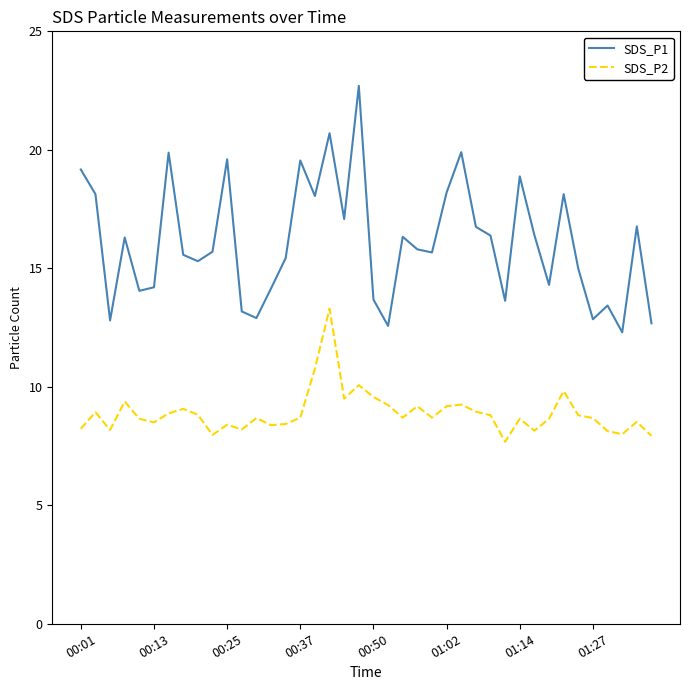

At how many categories does at least one series exceed 13?

34